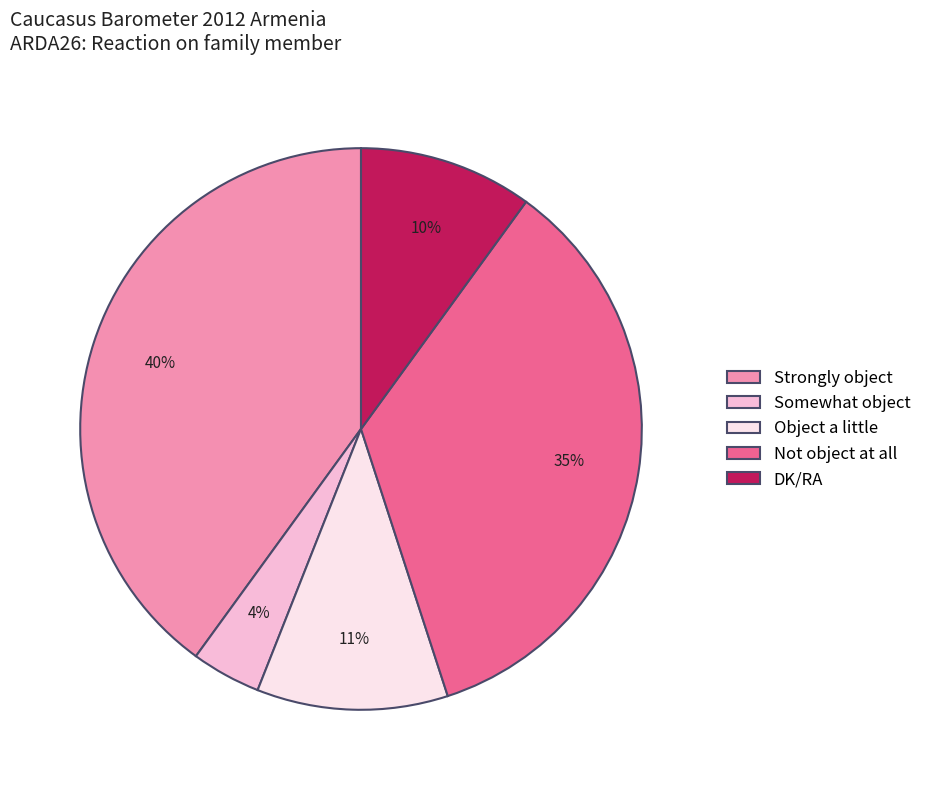

Which has a higher value, Strongly object or Object a little?

Strongly object